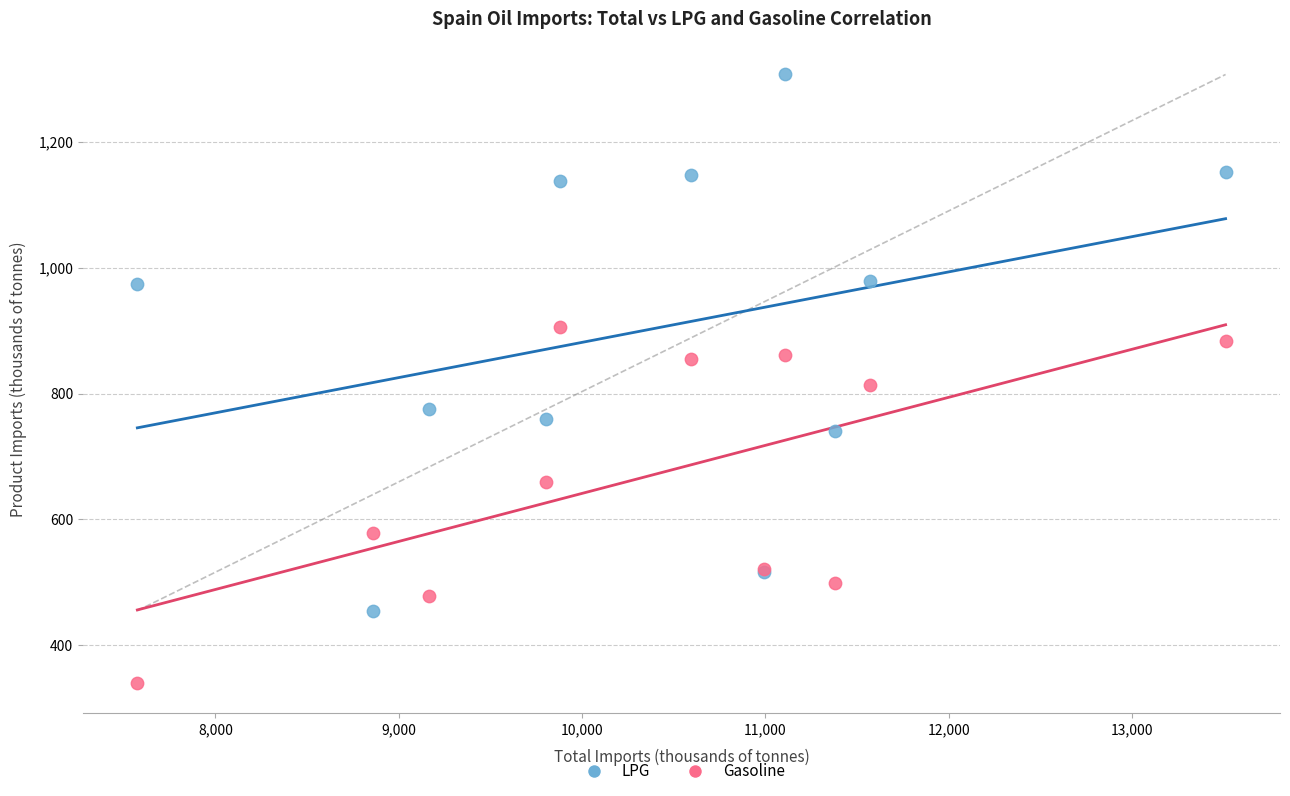

Which series has the widest spread of Y values?

LPG